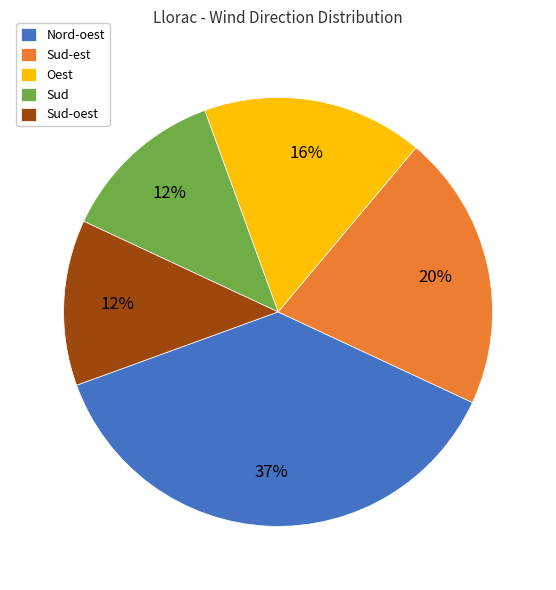

How many segments does this pie chart have?

5